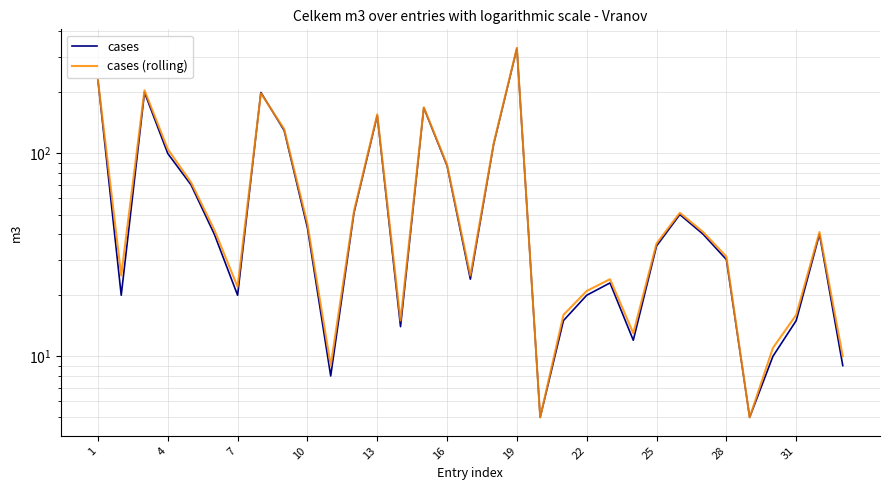

How many lines are shown in the chart?

2